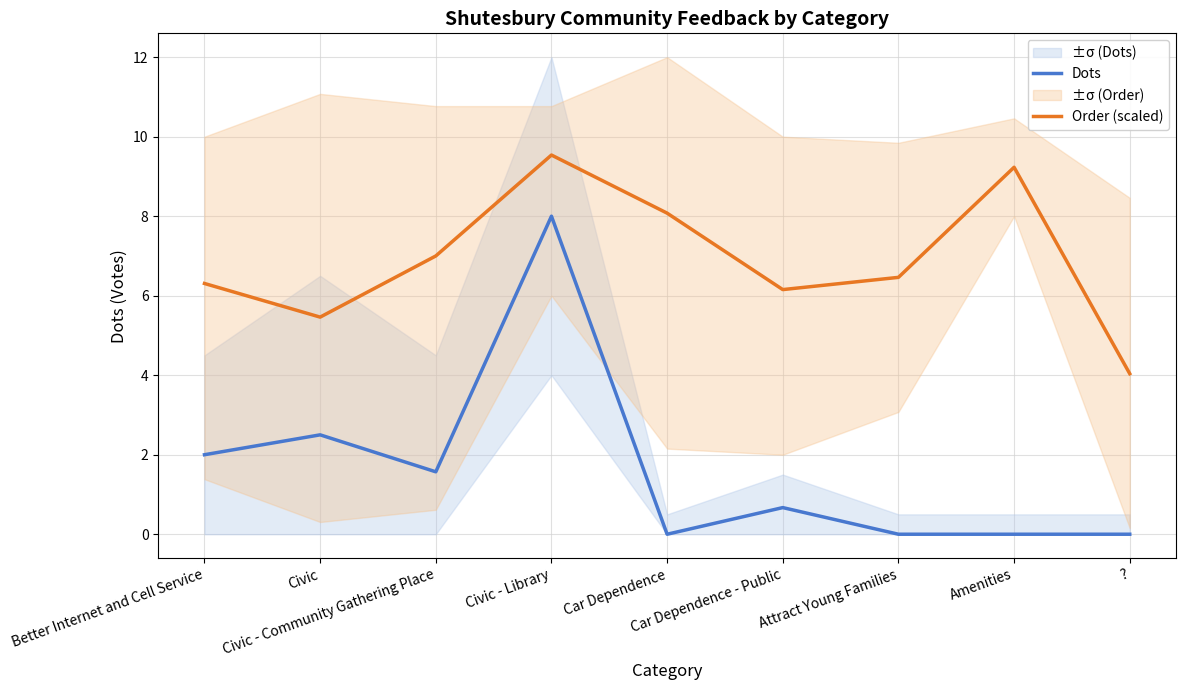

What is the label of the 6th point from the left?

Car Dependence - Public